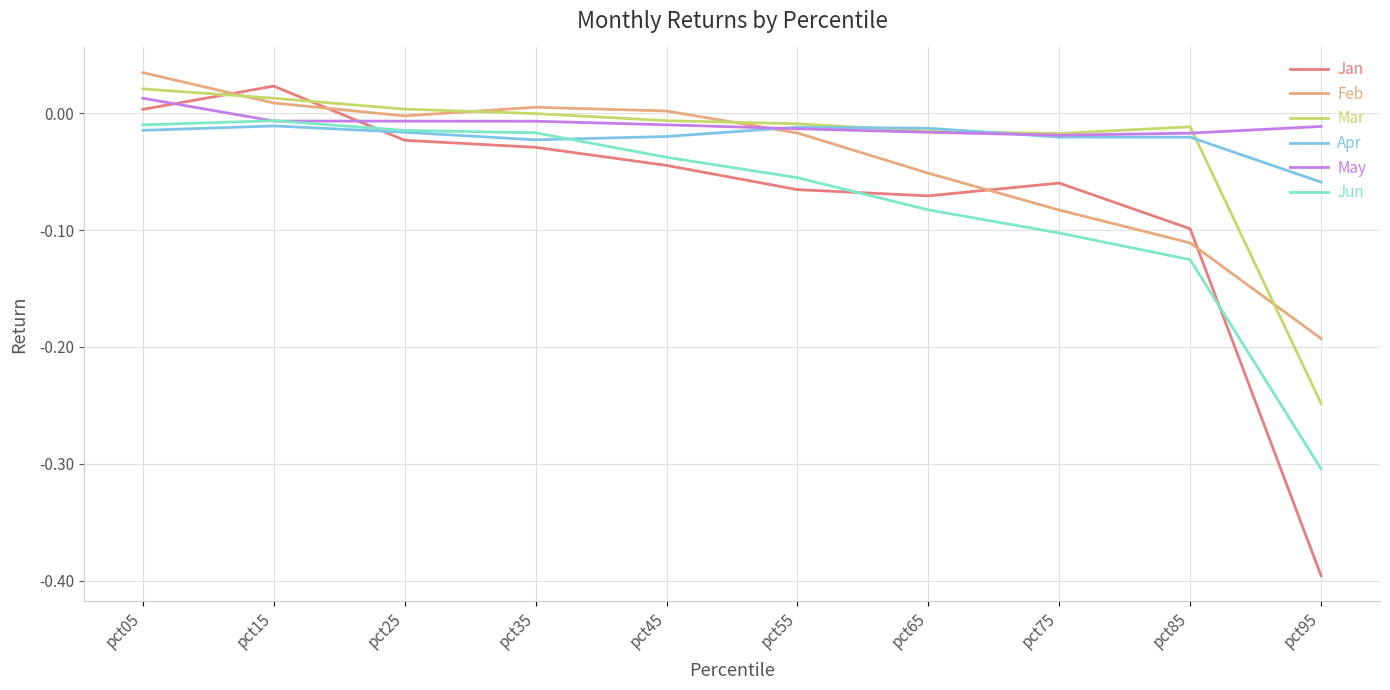

Which label corresponds to the smallest value in the chart?

pct95